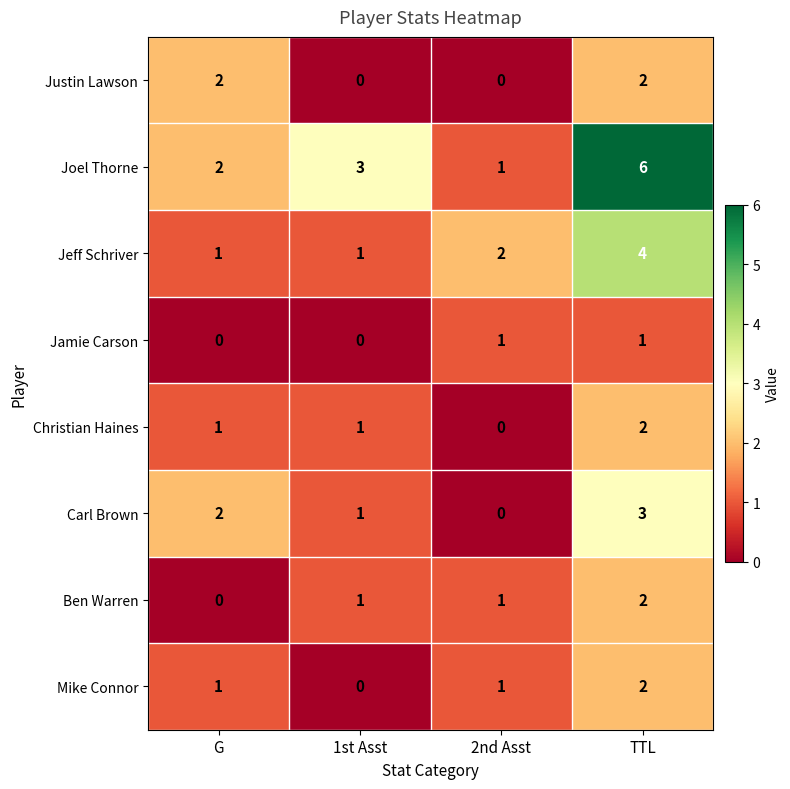

How many Justin Lawson values are between 0 and 2?

4